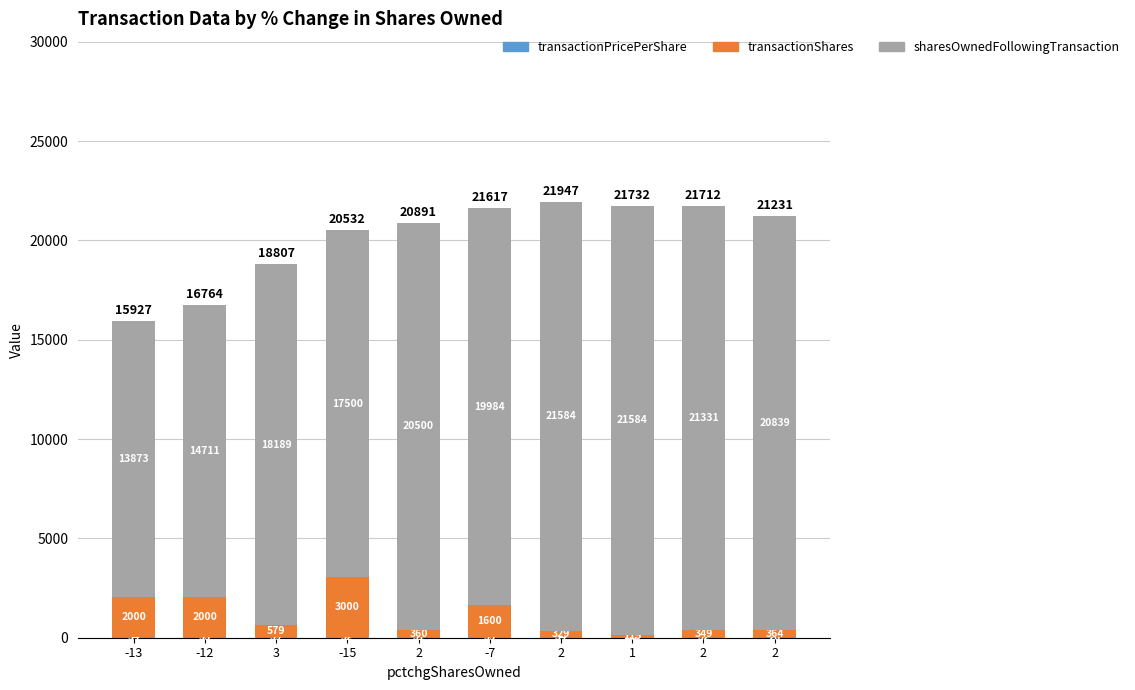

Count the number of categories in the chart.

10